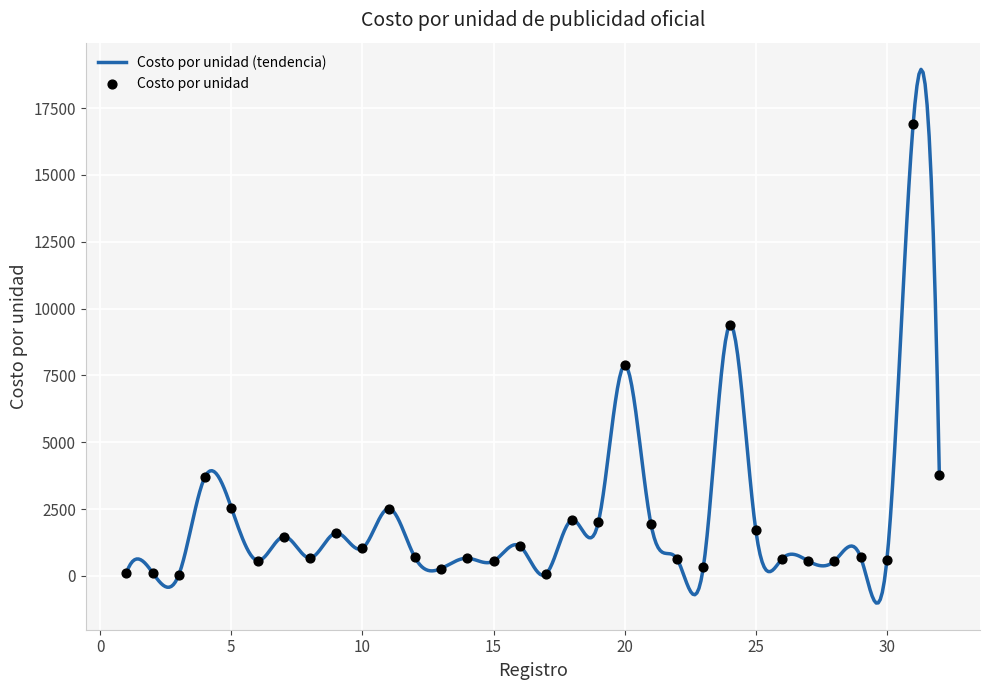

What is the change in value from 4 to 18?

-1617.8